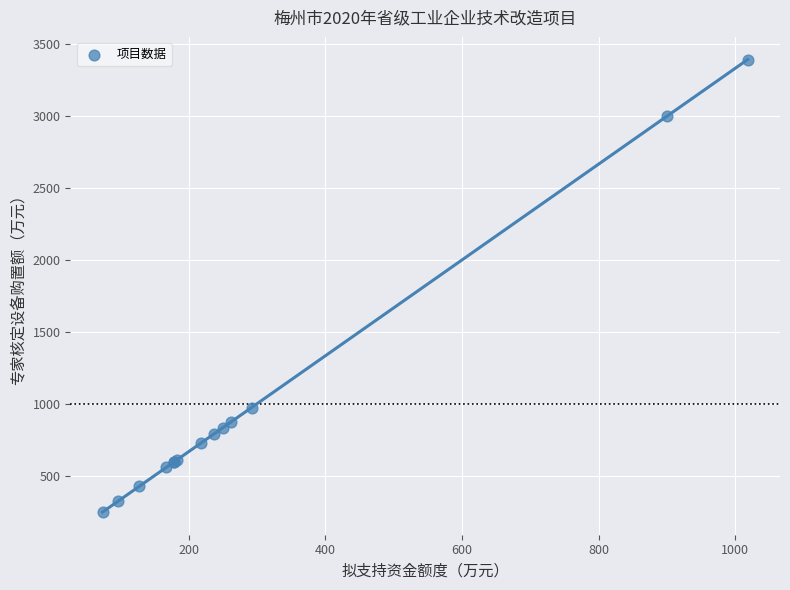

What Y value in the scatter plot is closest to 1820?

973.5